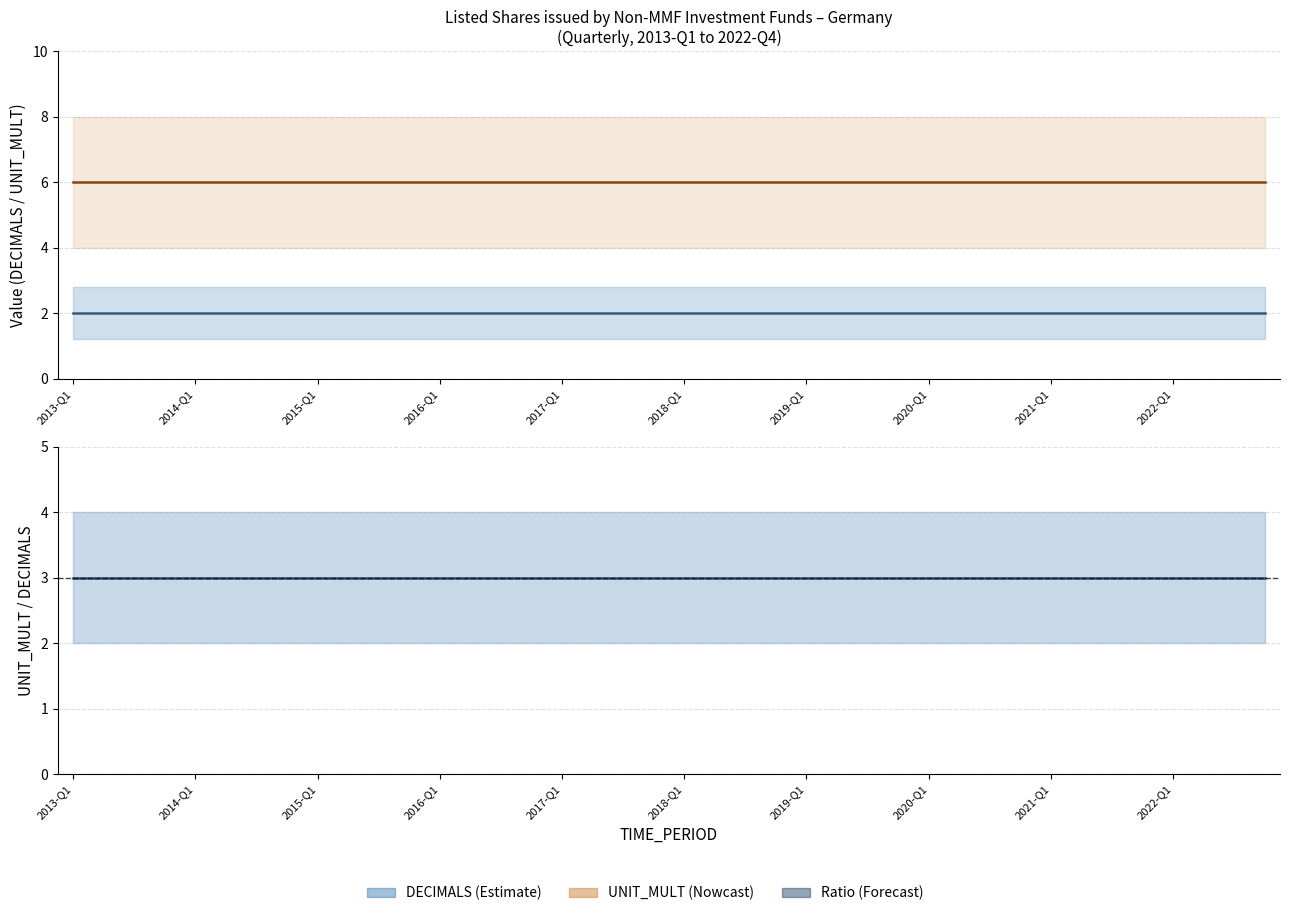

The UNIT_MULT series shows 6 at 2020-Q1. True or false?

True